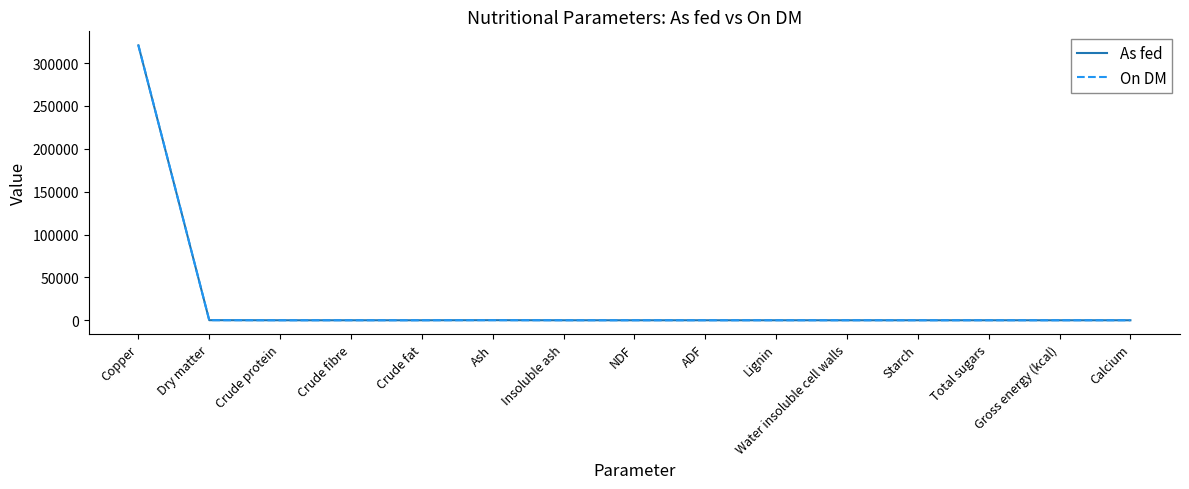

What is the greatest value displayed?

321000.0